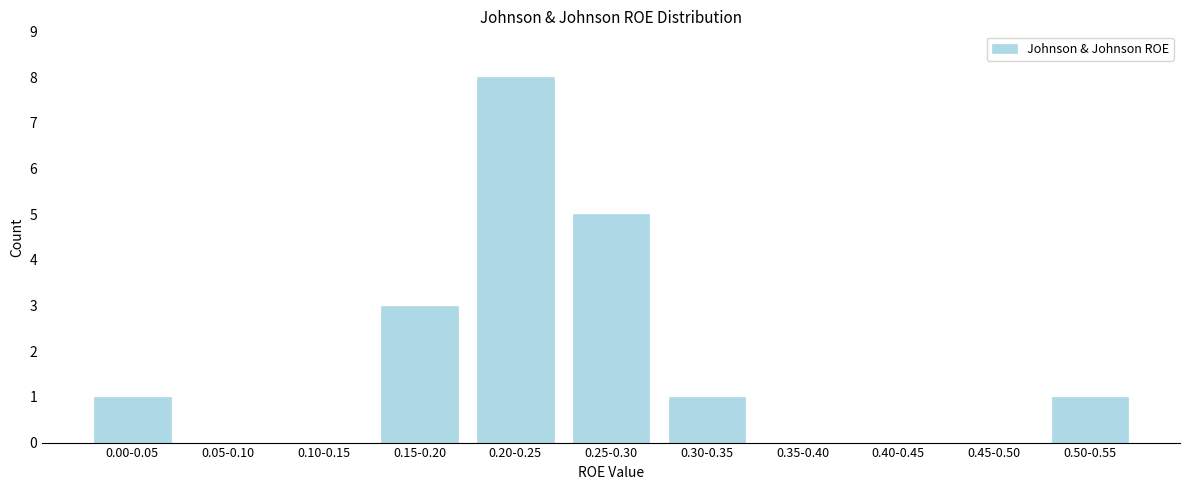

Reading right to left, transcribe all the data shown in this chart.

0.50-0.55=1	0.45-0.50=0	0.40-0.45=0	0.35-0.40=0	0.30-0.35=1	0.25-0.30=5	0.20-0.25=8	0.15-0.20=3	0.10-0.15=0	0.05-0.10=0	0.00-0.05=1